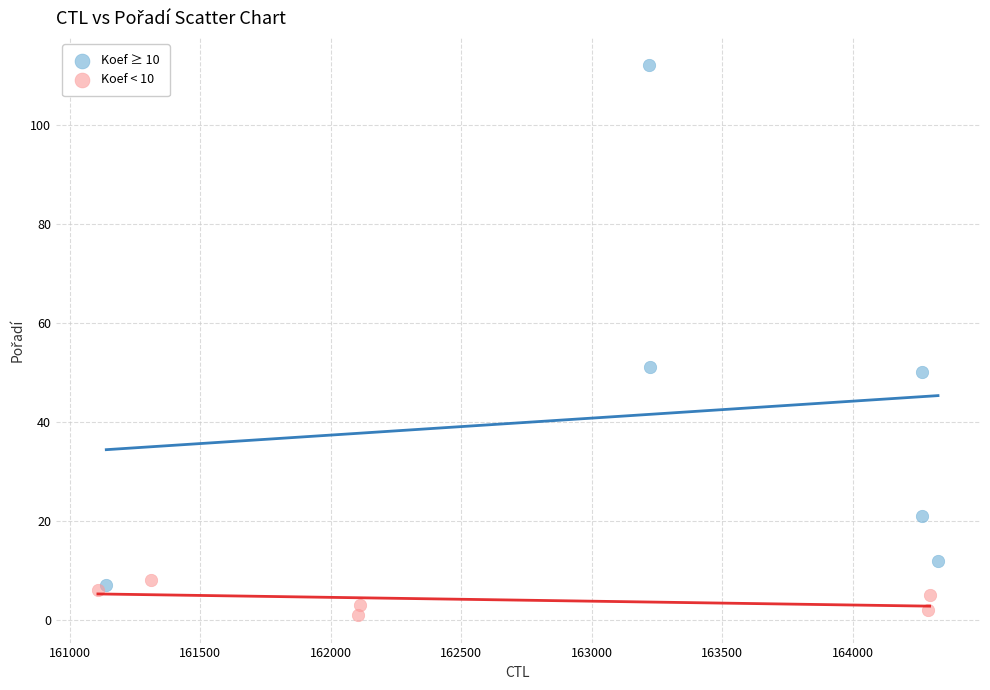

Which series reaches the minimum Y coordinate?

Koef < 10